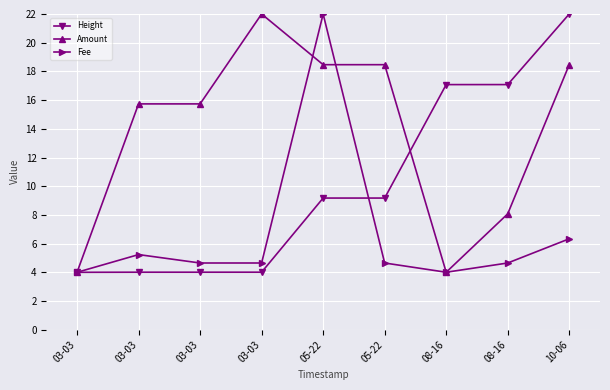

True or false: Fee has a value of 1.3 at 08-16.

False